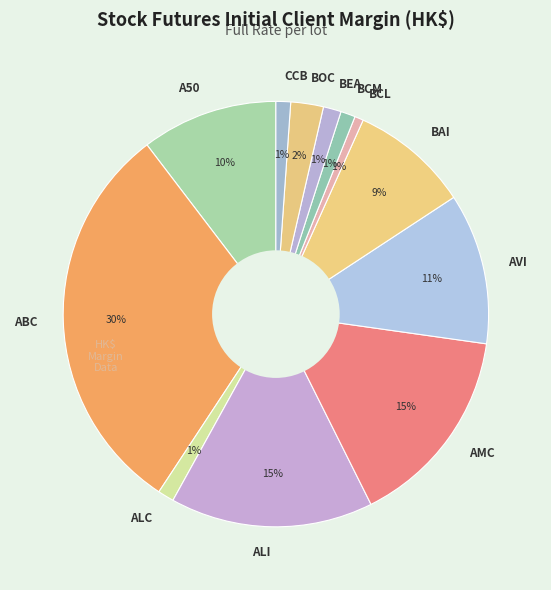

Which category has the biggest portion of the pie?

ABC